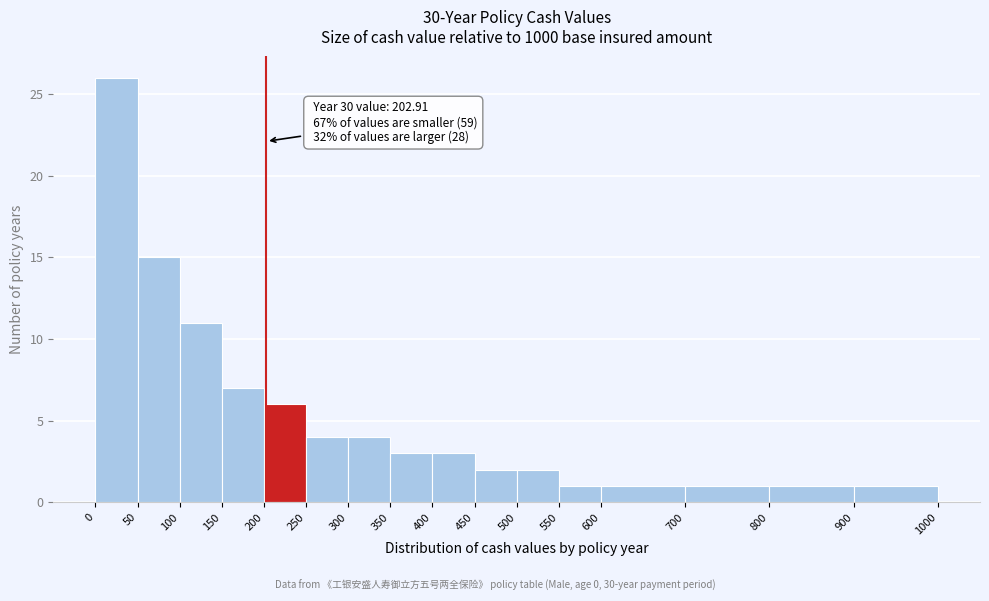

Over which range of the x-axis is the bar tallest?

0 to 50